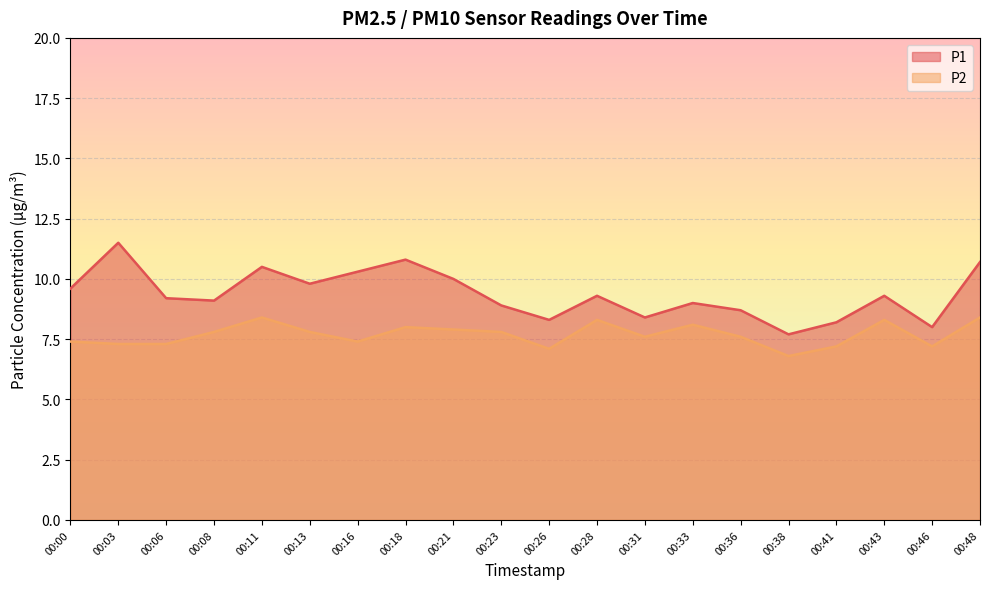

At which label does P1 first exceed 9?

00:00